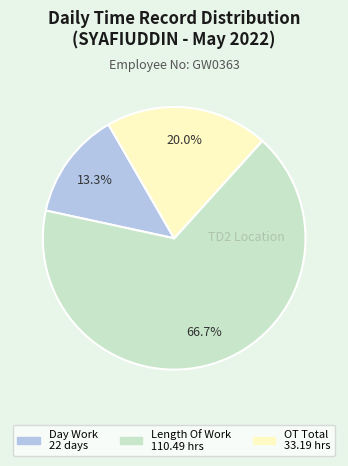

Does any single category account for the majority?

Yes